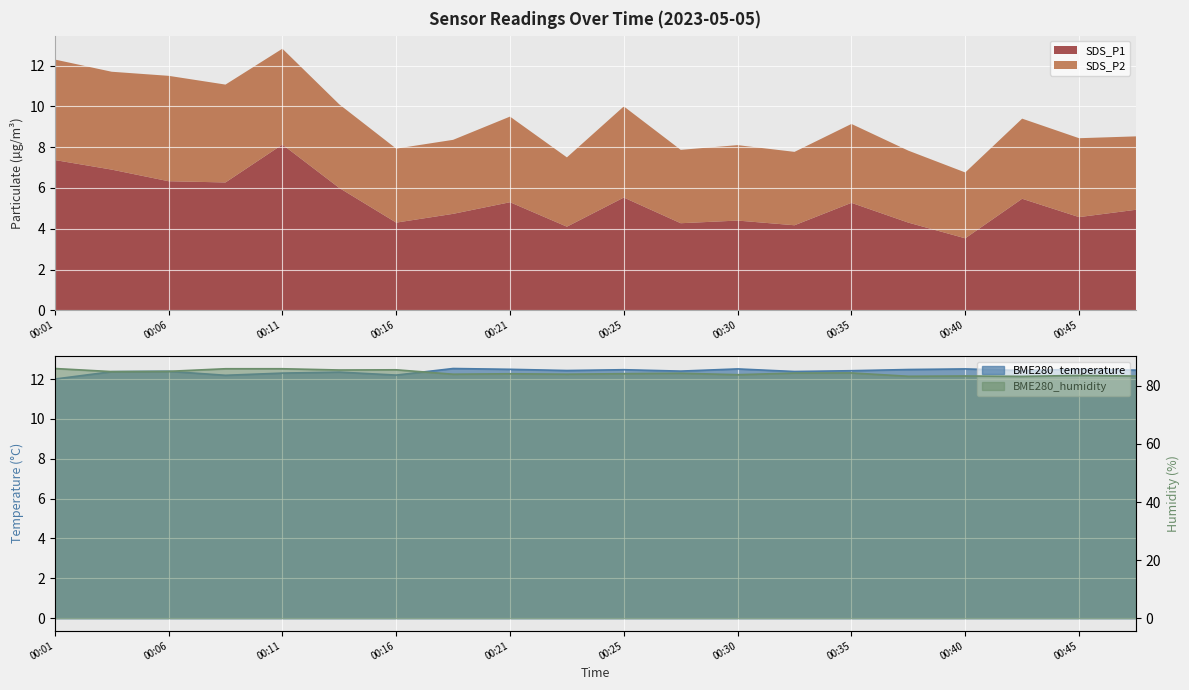

What is the value of the BME280_humidity point at the 9th from the left?

84.2